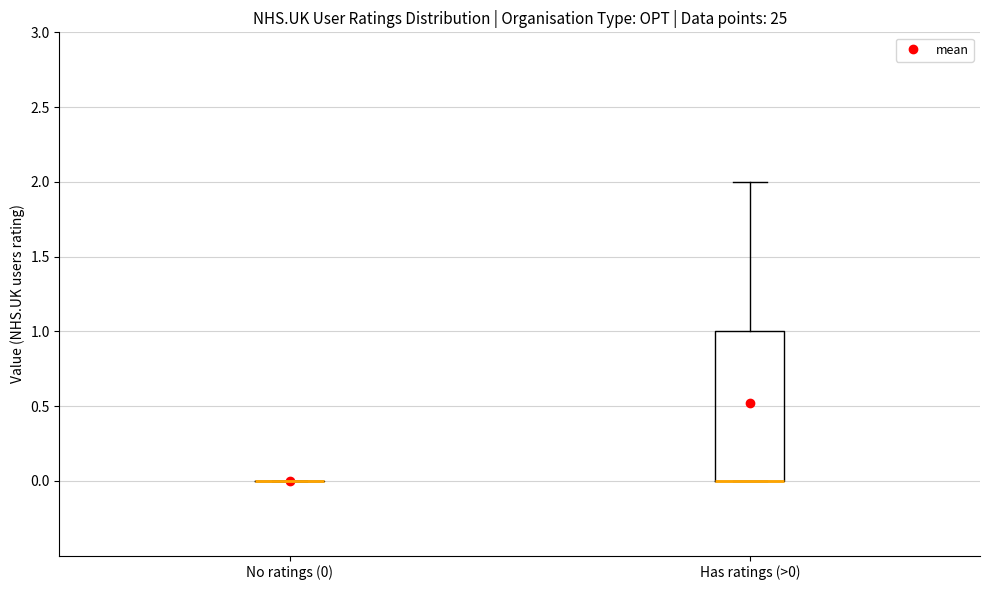

Reading left to right, read every box against the y-axis: the position of its median line, the range the box covers, and the ends of its whiskers. The values are not printed on the chart, so give them approximately, as read against the axis.

No ratings (0): box collapsed to a line at 0, whiskers 0 to 0
Has ratings (>0): median 0 (drawn on the box's lower edge), box 0 to 1, whiskers 0 to 2